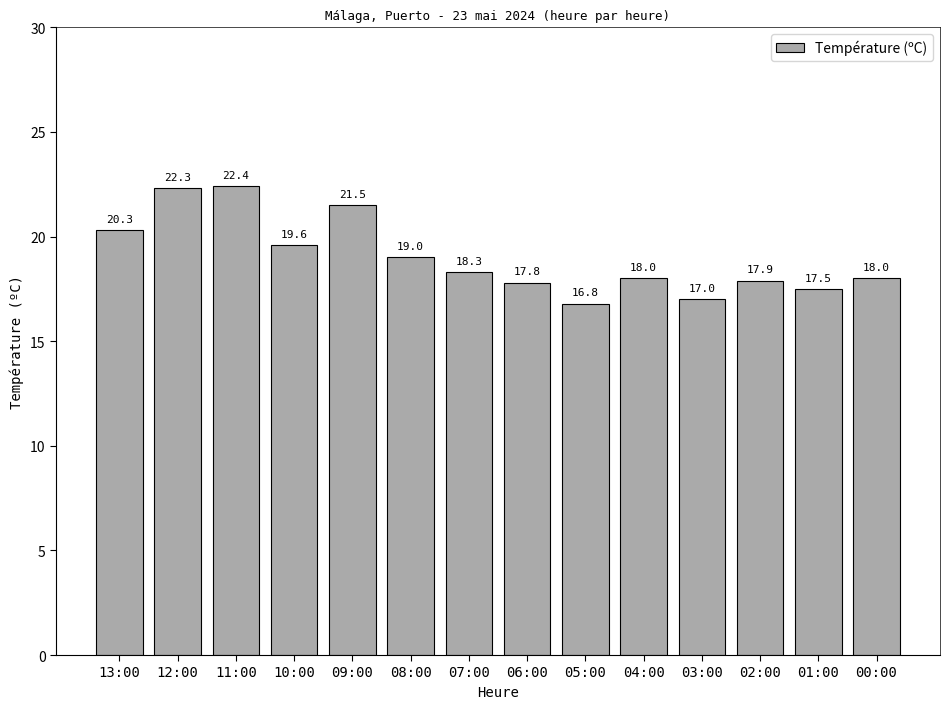

What is the difference between the maximum and minimum values?

5.6